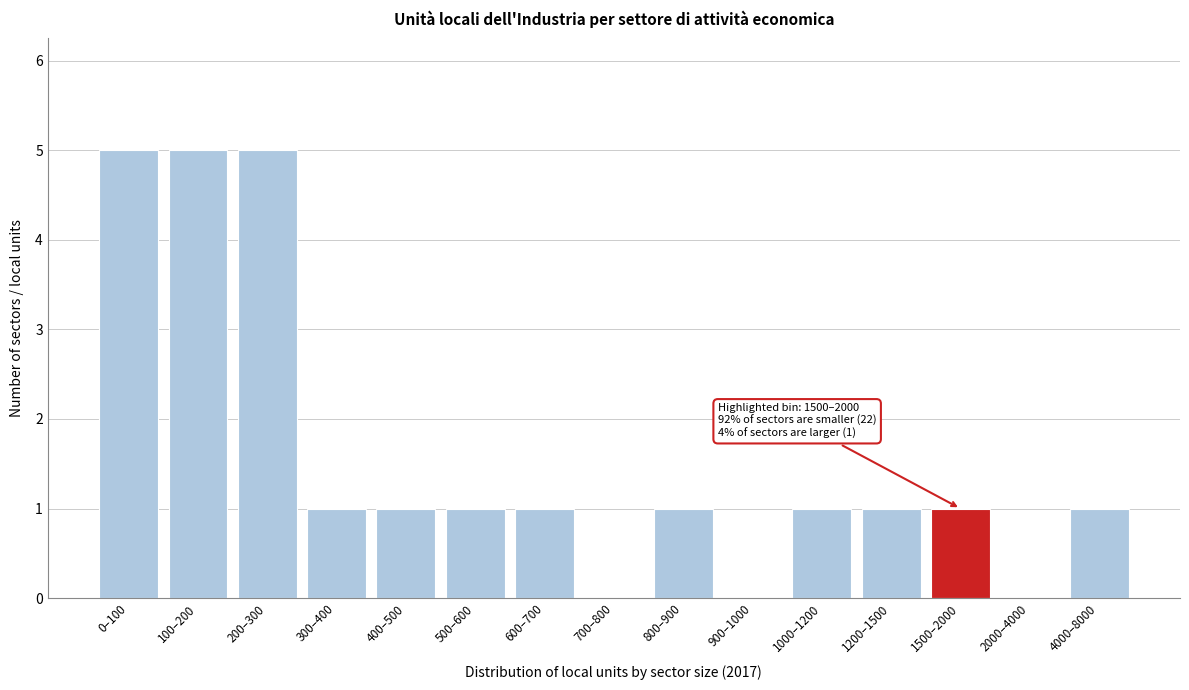

Reading right to left, extract all data points from this chart.

4000–8000=1	2000–4000=0	1500–2000=1	1200–1500=1	1000–1200=1	900–1000=0	800–900=1	700–800=0	600–700=1	500–600=1	400–500=1	300–400=1	200–300=5	100–200=5	0–100=5